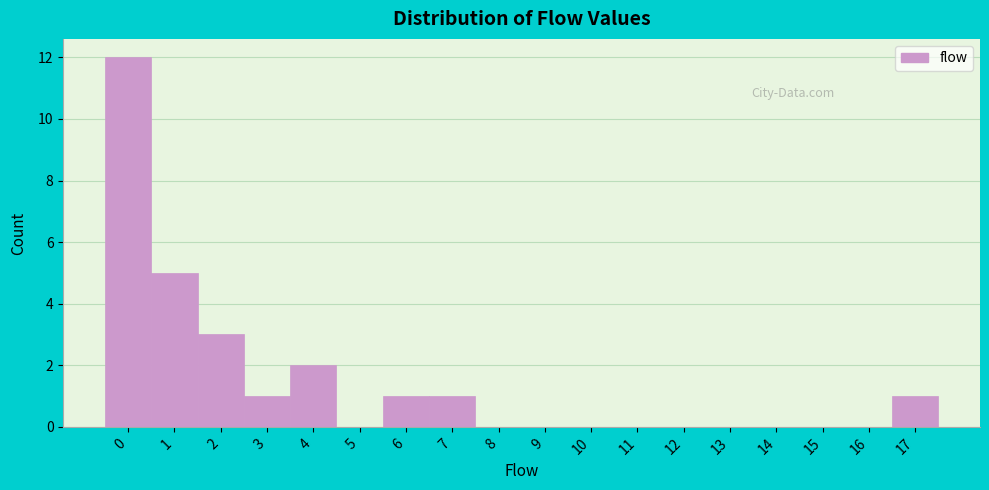

Reading left to right, transcribe this chart: for each bar, give the range it covers on the x-axis and its height. The values are not printed on the chart, so give them approximately, as read against the axis.

-0.5 to 0.5: 12
0.5 to 1.5: 5
1.5 to 2.5: 3
2.5 to 3.5: 1
3.5 to 4.5: 2
4.5 to 5.5: 0
5.5 to 6.5: 1
6.5 to 7.5: 1
7.5 to 8.5: 0
8.5 to 9.5: 0
9.5 to 10.5: 0
10.5 to 11.5: 0
11.5 to 12.5: 0
12.5 to 13.5: 0
13.5 to 14.5: 0
14.5 to 15.5: 0
15.5 to 16.5: 0
16.5 to 17.5: 1